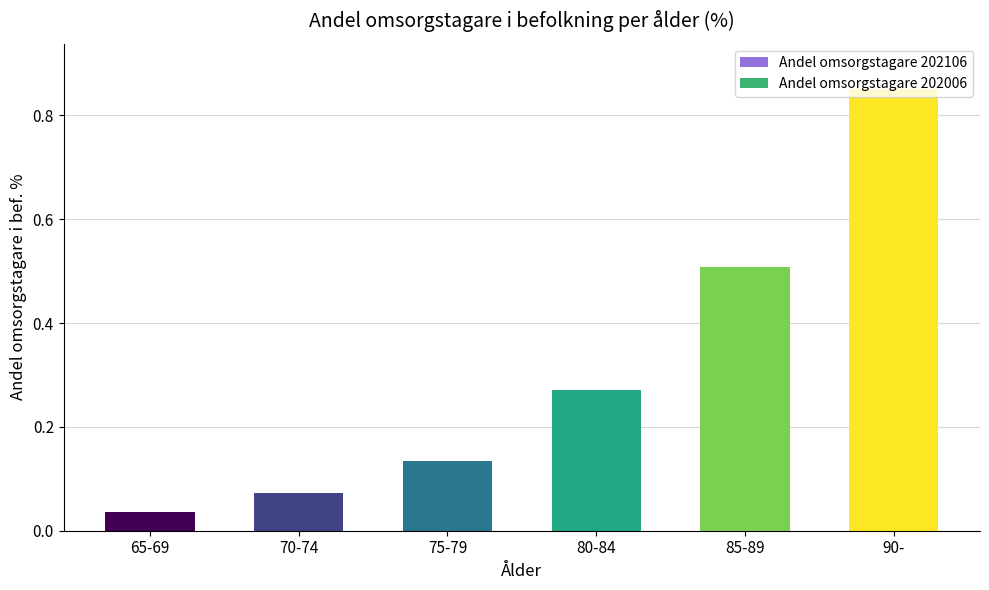

What is the difference between the maximum and second lowest values in the Andel omsorgstagare 202106 series?

0.8